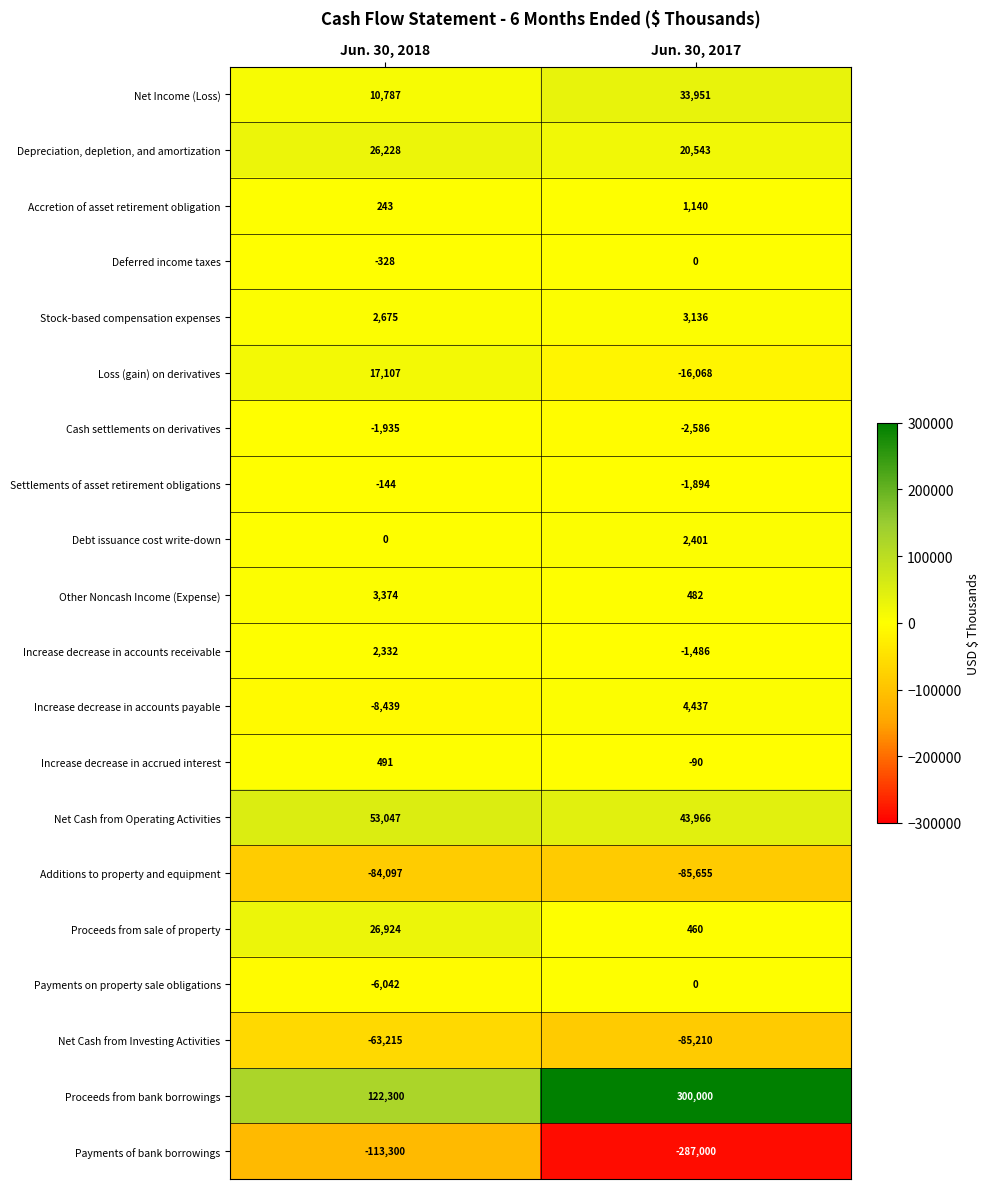

What is the total value across all series at Jun. 30, 2018?

-11992